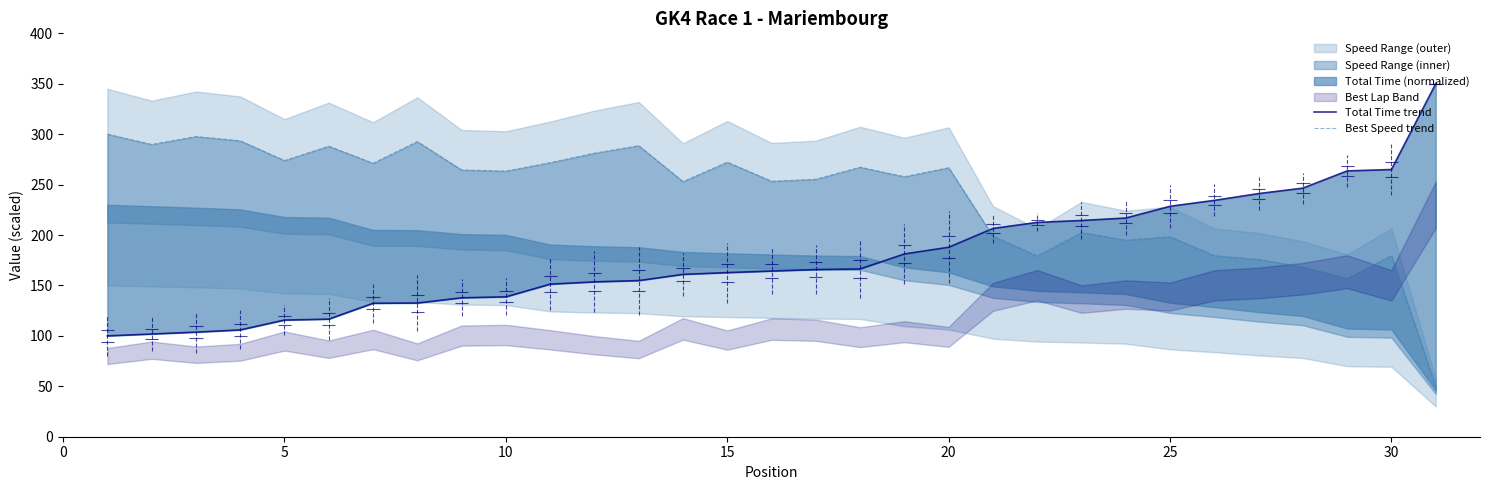

True or false: Total Time trend has a value of 138.7 at 10.

True